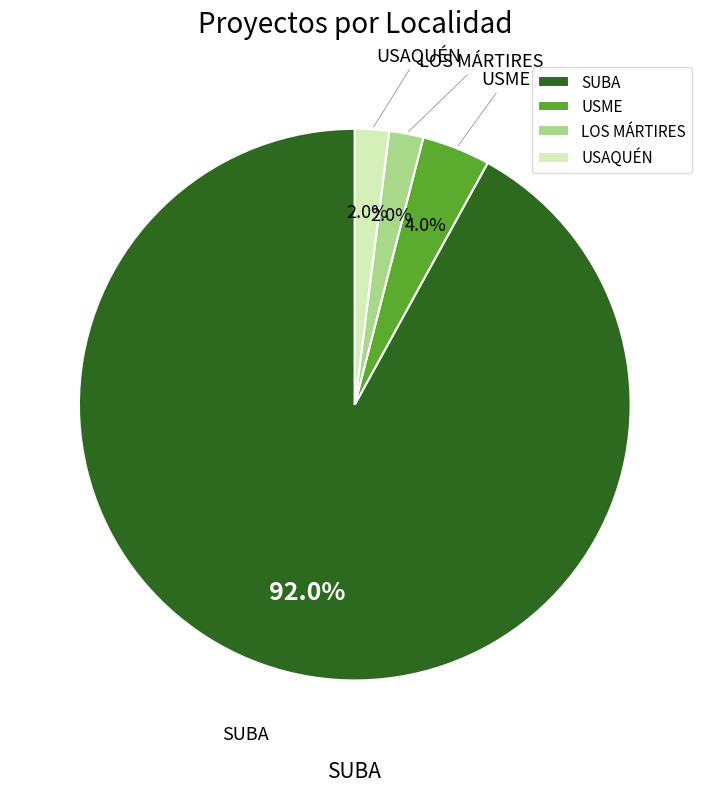

Do USAQUÉN and SUBA together represent more than half of the pie?

Yes